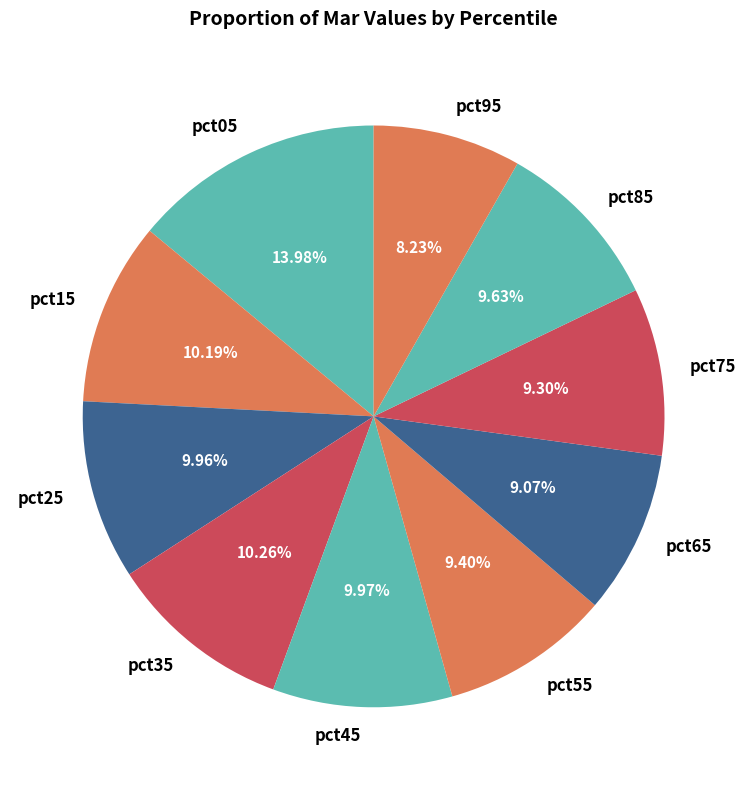

True or false: pct65 accounts for 9% of the total.

True